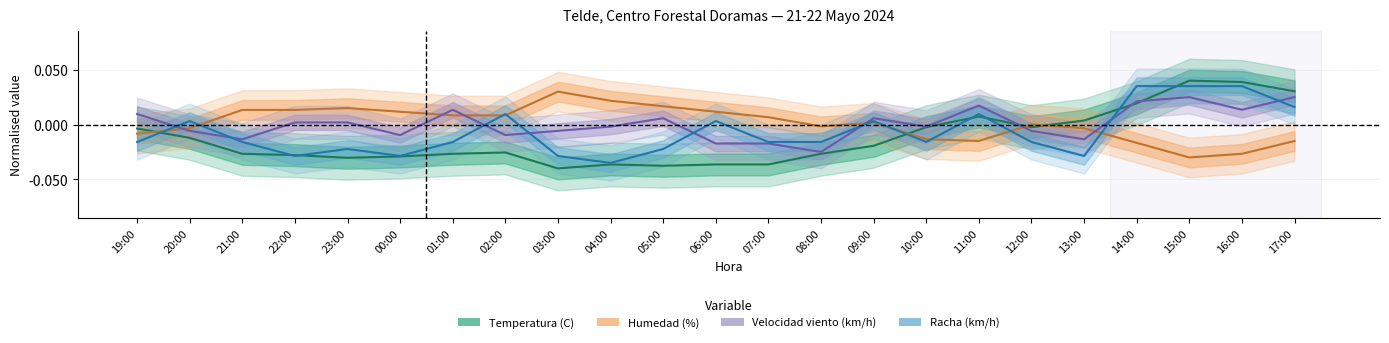

How many interior local valleys does the Velocidad viento (km/h) series have?

7